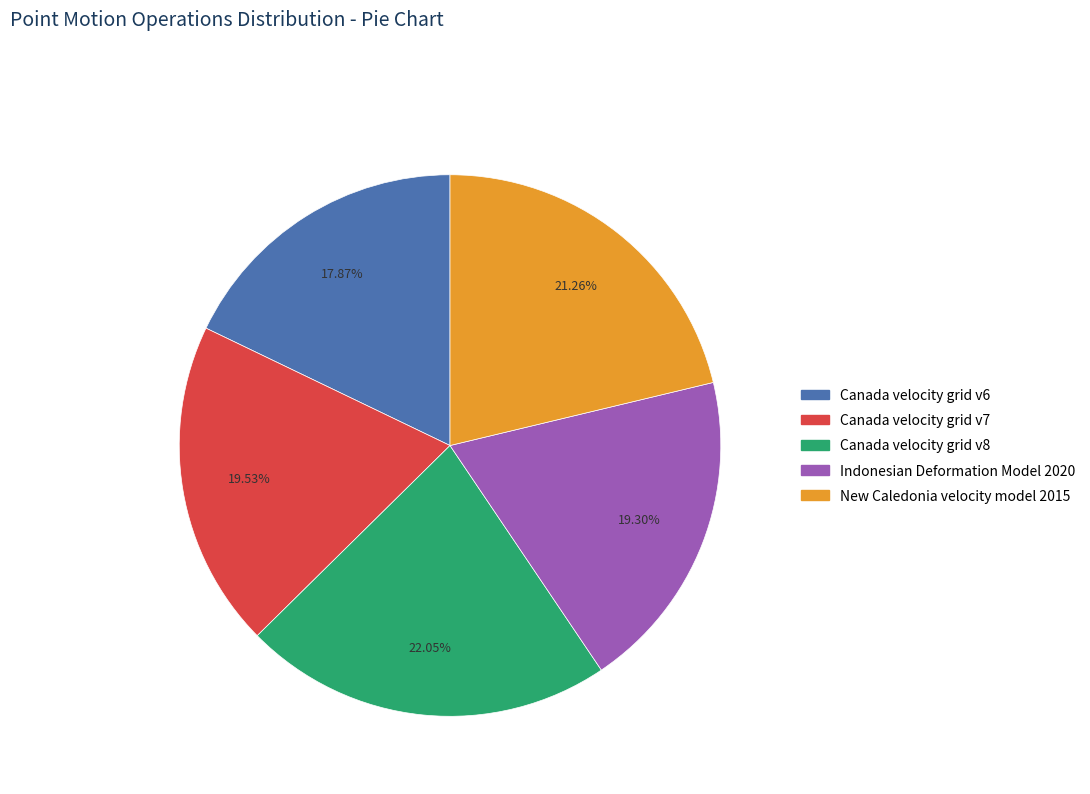

What percentage do Canada velocity grid v6 and Canada velocity grid v7 together represent?

37.4%